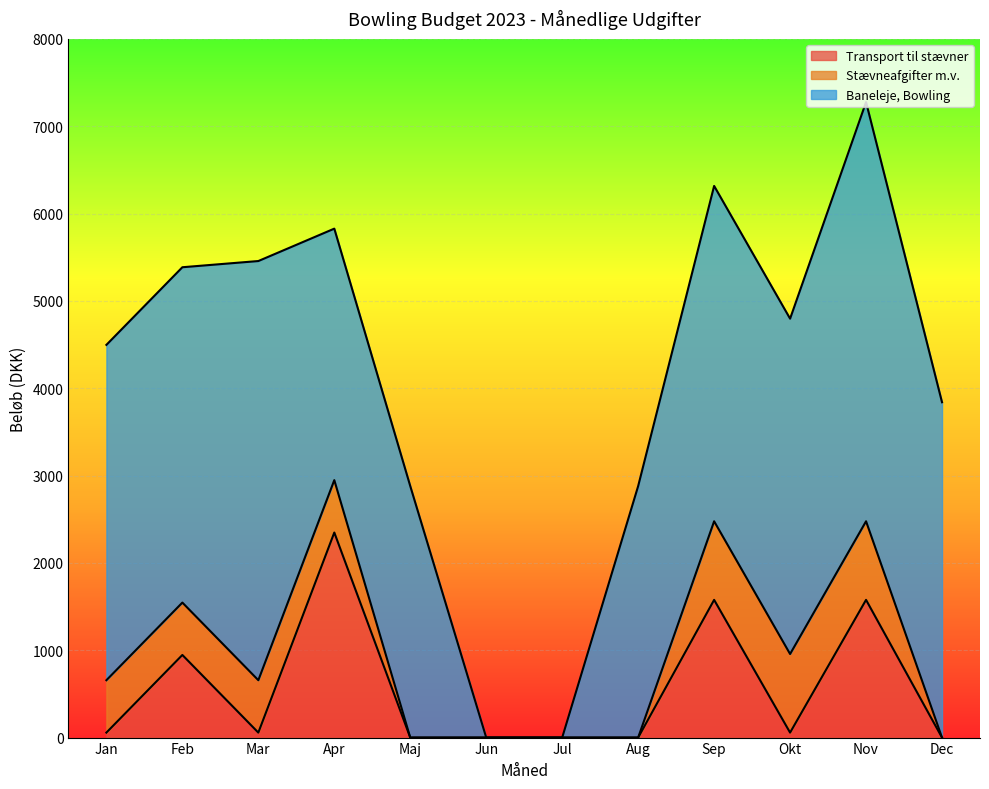

Reading left to right, extract all data points from this chart.

Transport til stævner: Jan=57	Feb=946	Mar=57	Apr=2348	Maj=0	Jun=0	Jul=0	Aug=0	Sep=1577	Okt=57	Nov=1577	Dec=0
Stævneafgifter m.v.: Jan=600	Feb=600	Mar=600	Apr=600	Maj=0	Jun=0	Jul=0	Aug=0	Sep=900	Okt=900	Nov=900	Dec=0
Baneleje, Bowling: Jan=3840	Feb=3840	Mar=4800	Apr=2880	Maj=2880	Jun=0	Jul=0	Aug=2880	Sep=3840	Okt=3840	Nov=4800	Dec=3840